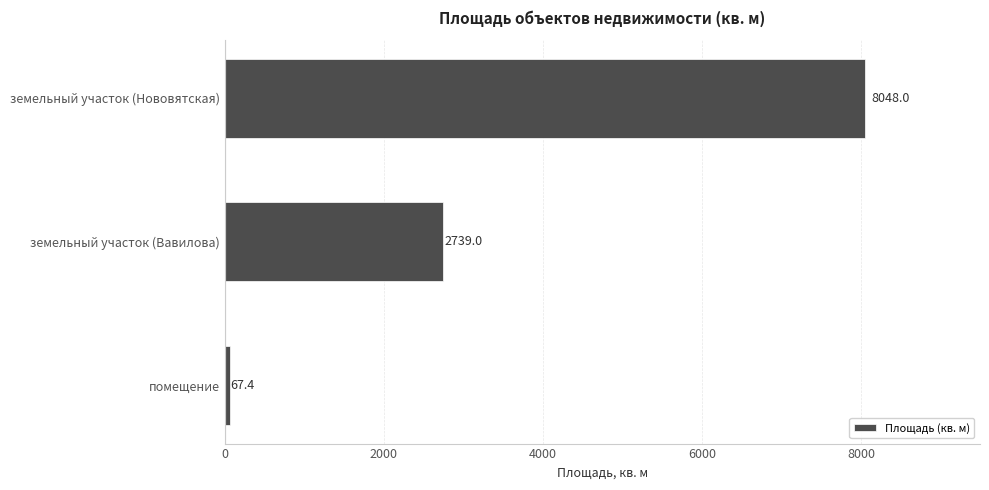

List the labels in order of value, smallest first.

помещение, земельный участок (Вавилова), земельный участок (Нововятская)